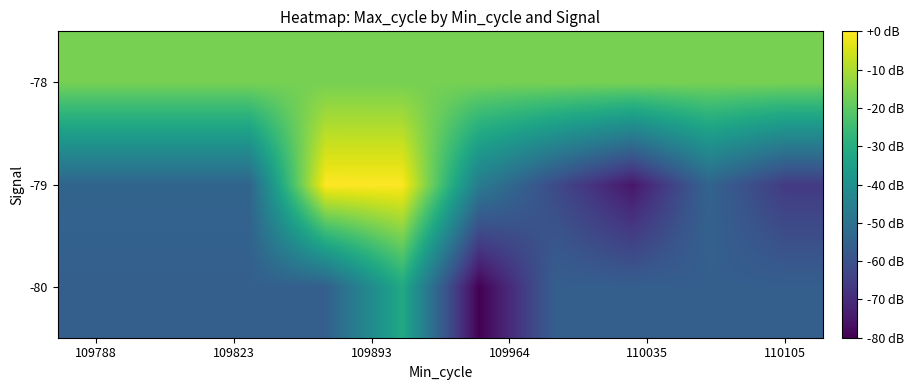

Which series has the widest spread of values?

-79